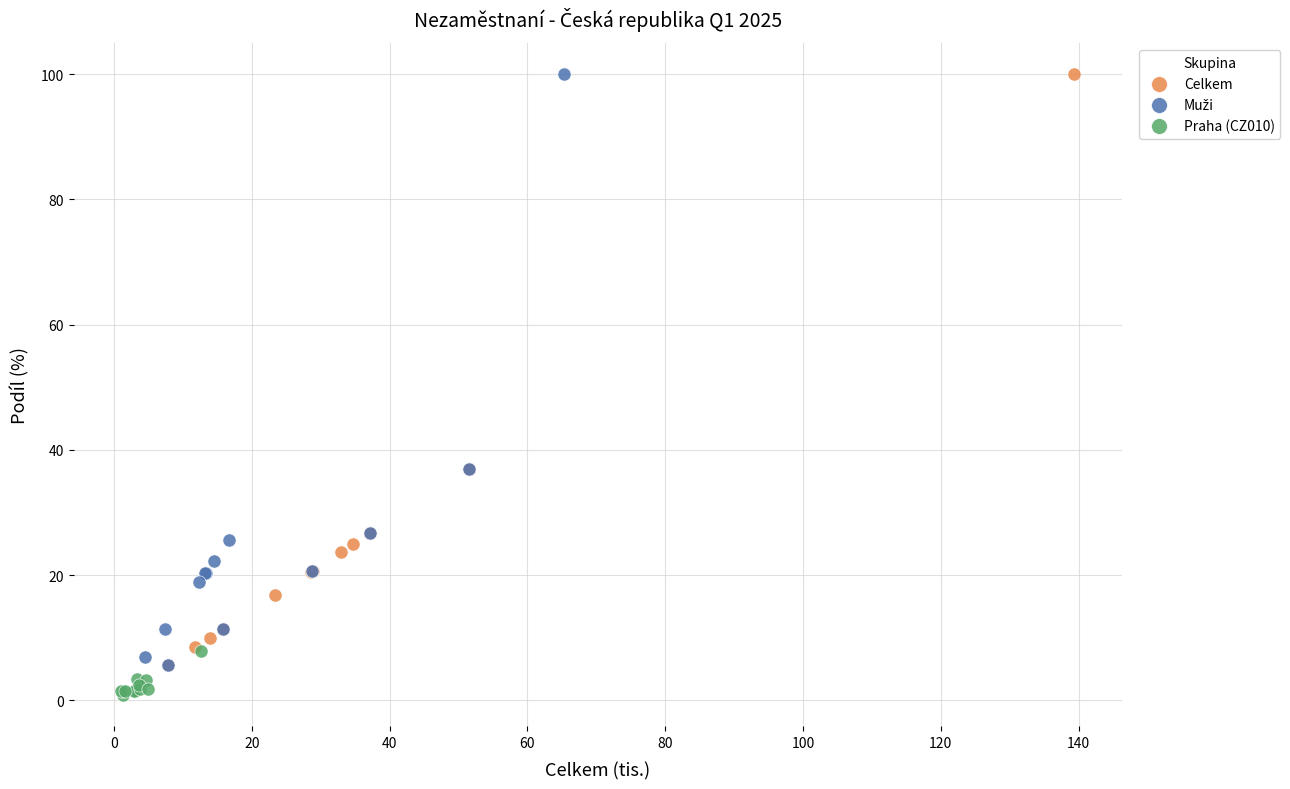

Which series contains the lowest Y value?

Praha (CZ010)